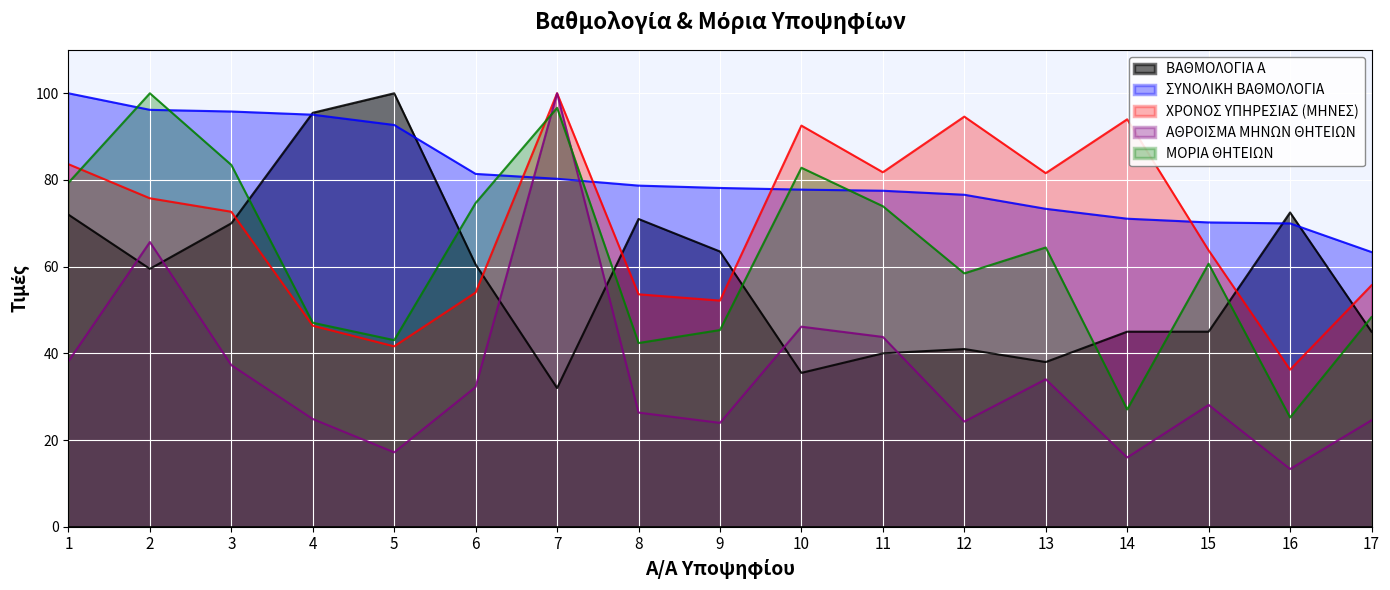

In ΒΑΘΜΟΛΟΓΙΑ Α, how many points are lower than both neighbors (excluding endpoints)?

4